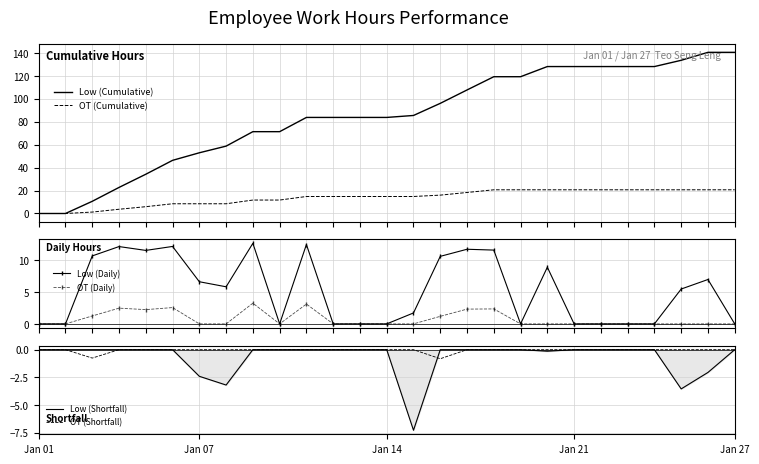

True or false: OT (Cumulative) has more than 1 interior local peaks.

False